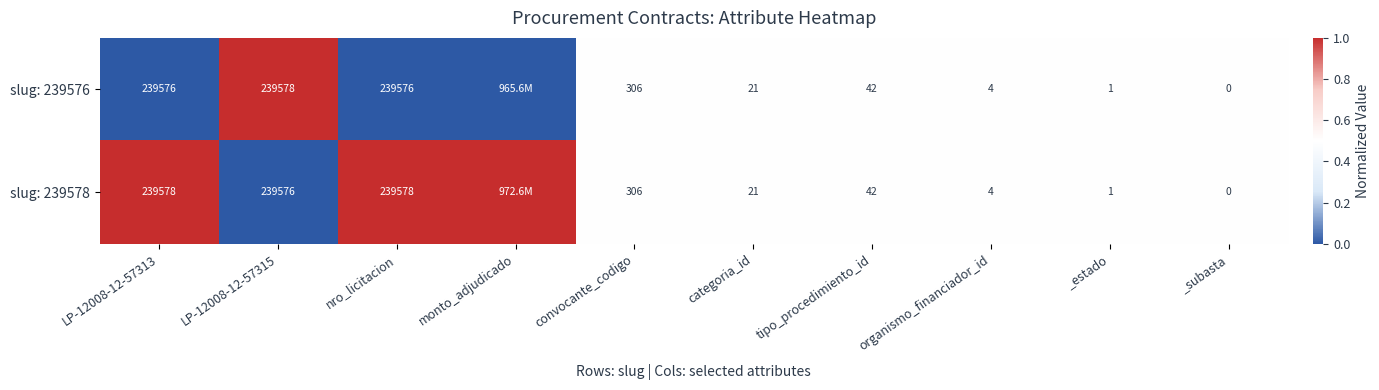

The slug: 239576 series shows 0.9 at categoria_id. True or false?

False